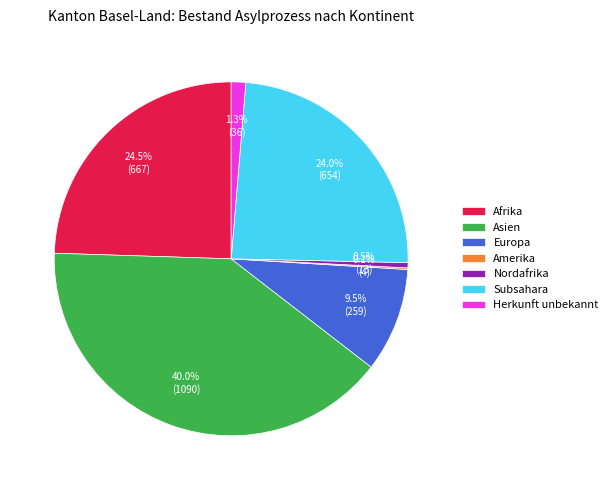

Which category has the biggest portion of the pie?

Asien